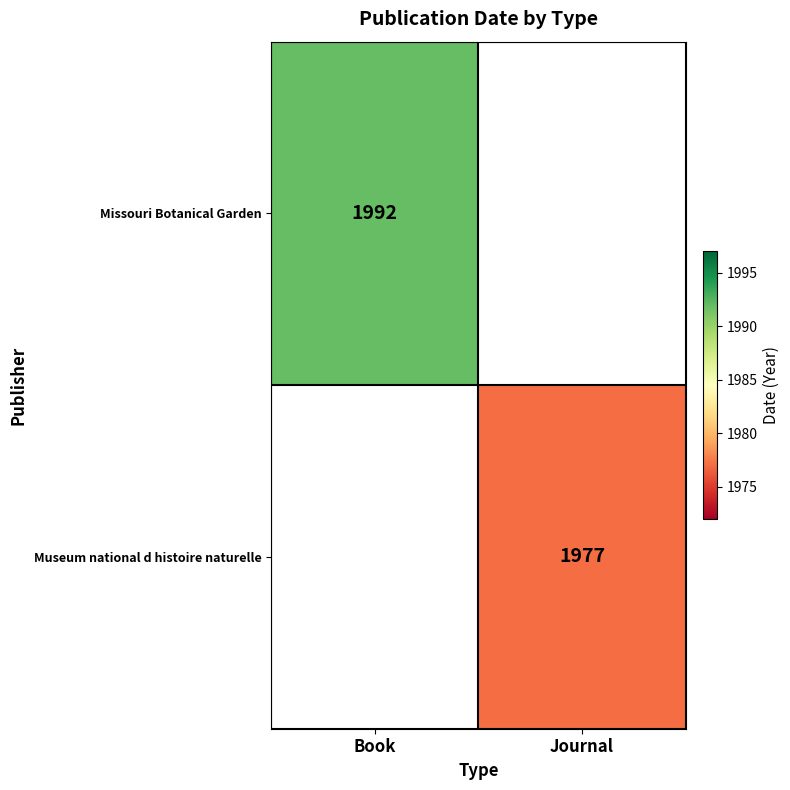

Is it true that Missouri Botanical Garden equals 1285 at Book?

False